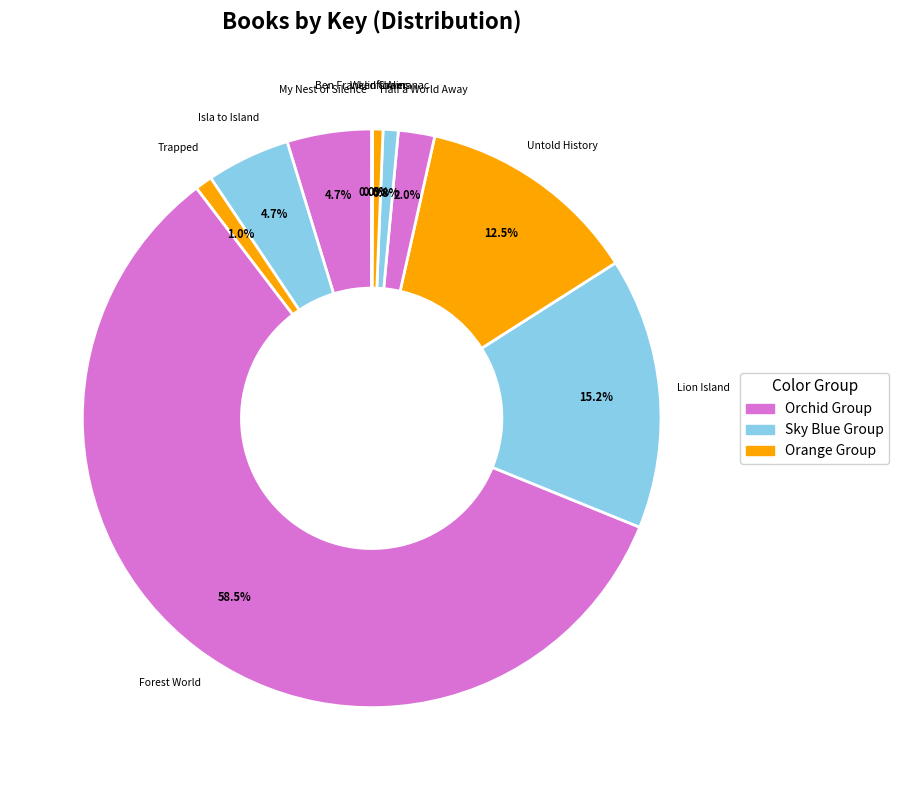

How much of the chart is everything except My Nest of Silence?

95.3%